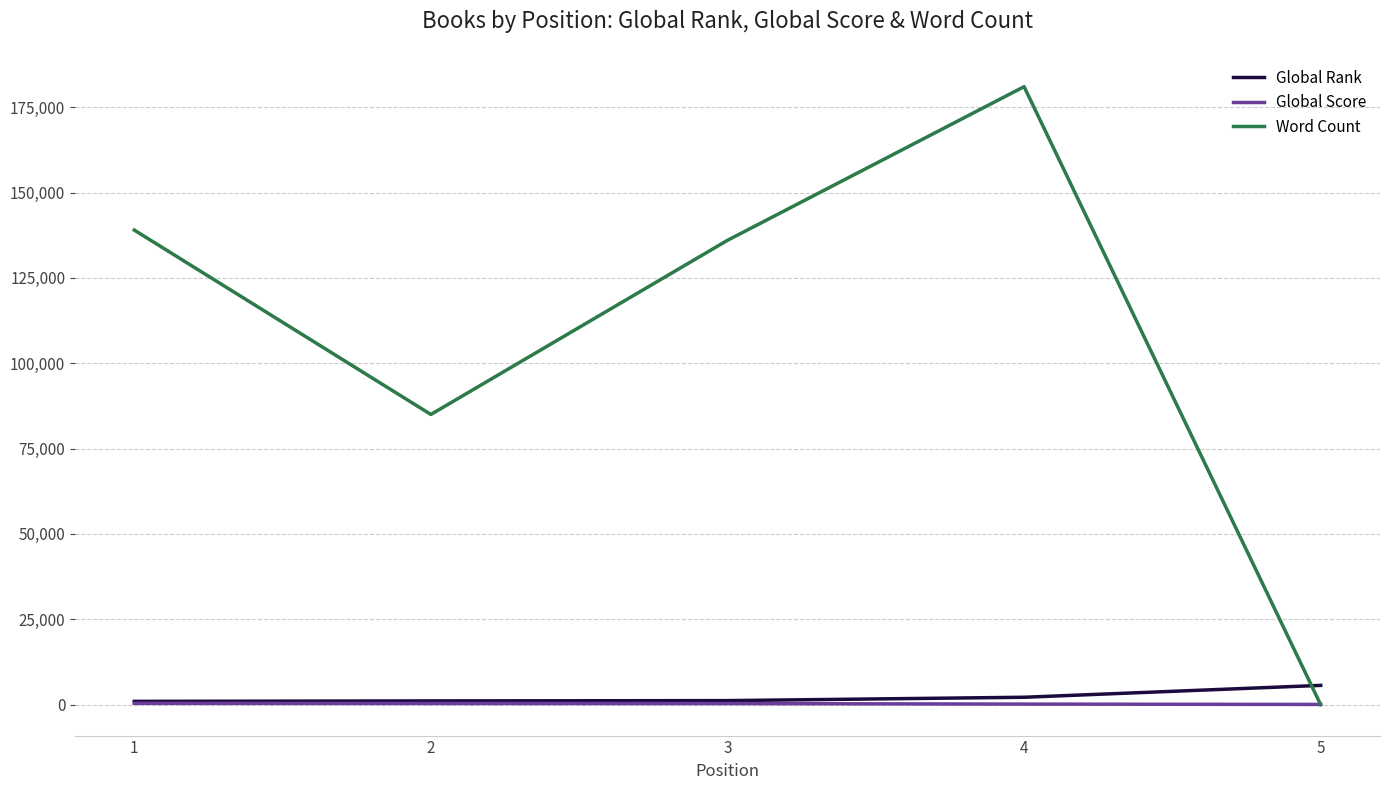

What is the total value across all series at 1?

140356